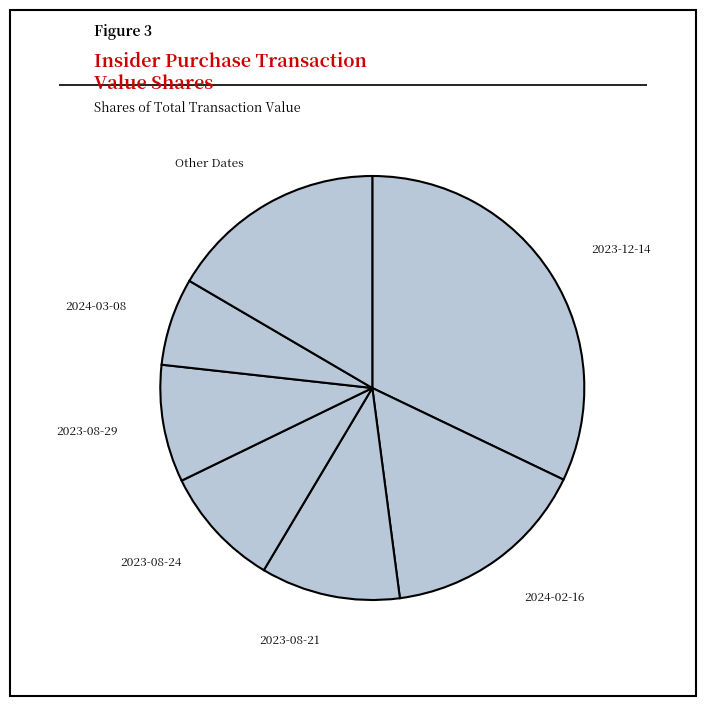

How many segments does this pie chart have?

7